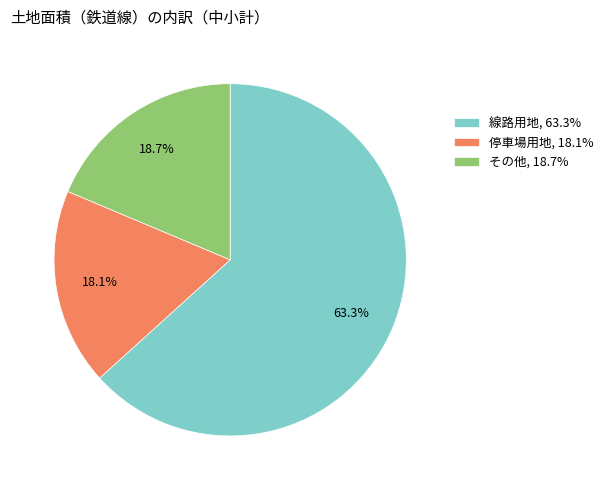

To the nearest percent, what is the combined percentage of 線路用地 and その他?

82%